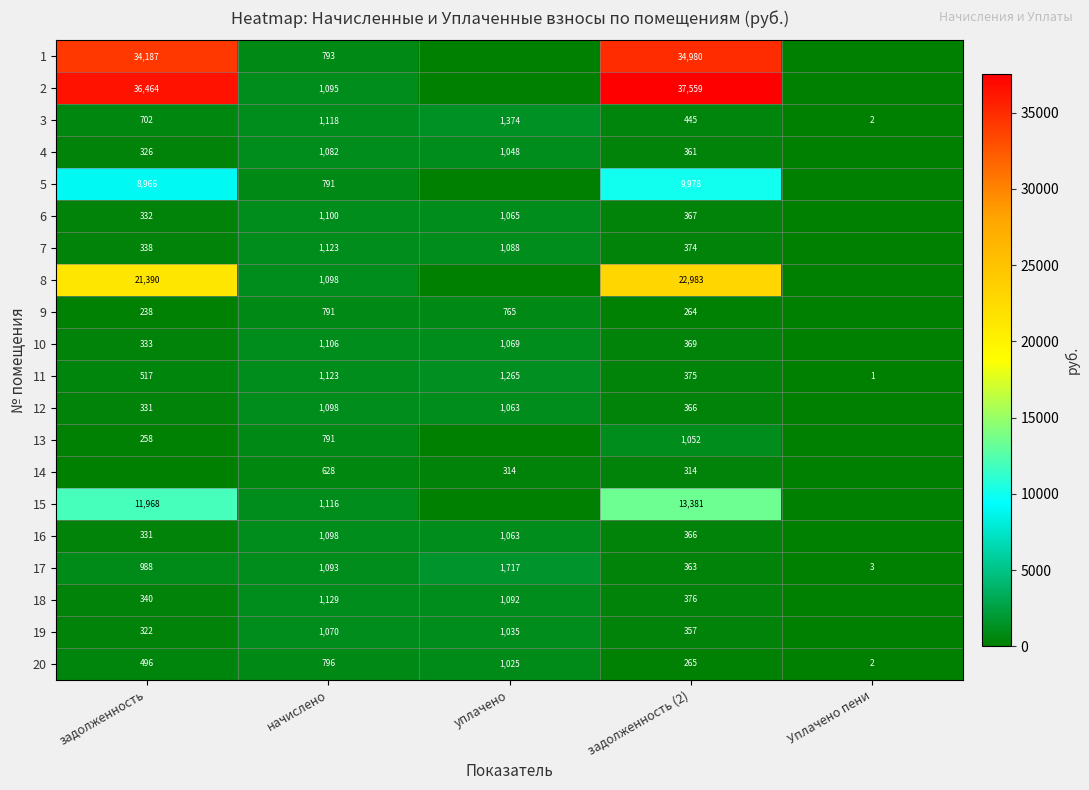

Rank the categories by 17 value from highest to lowest.

уплачено, начислено, задолженность, задолженность (2), Уплачено пени